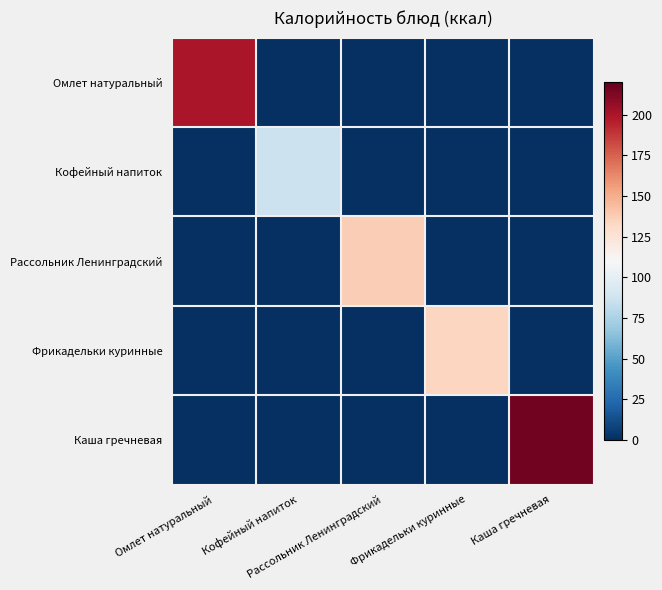

Which series has the widest spread of values?

Каша гречневая